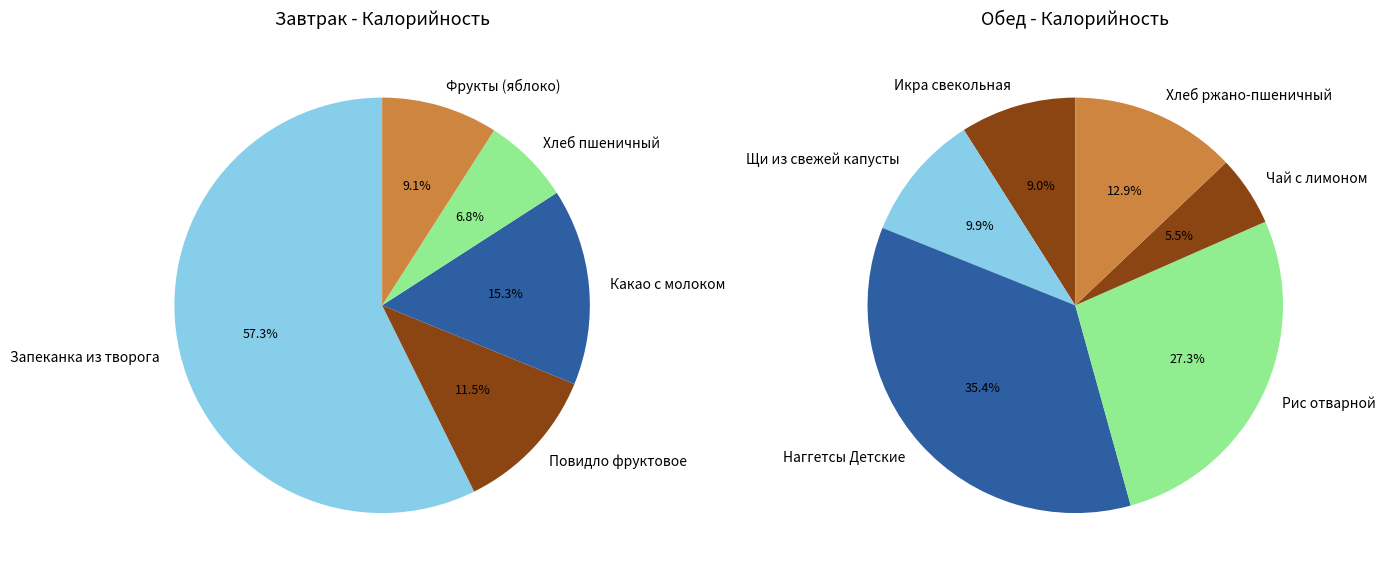

Is Чай с лимоном the majority of the pie?

No